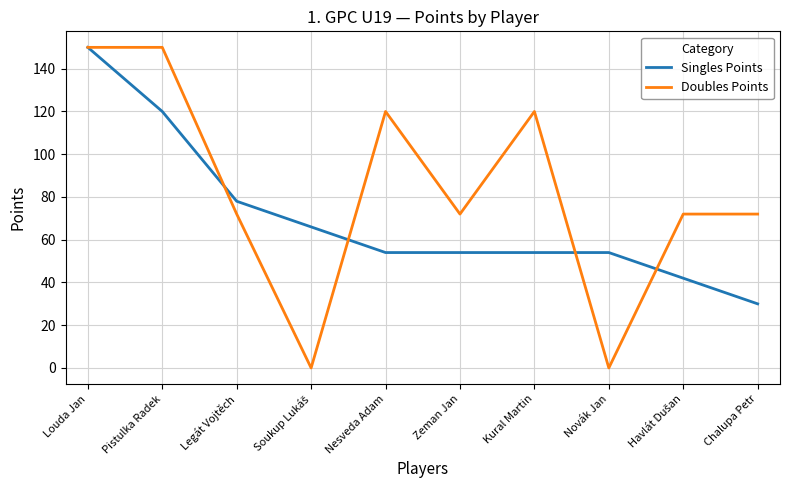

The Singles Points series shows 107 at Legát Vojtěch. True or false?

False